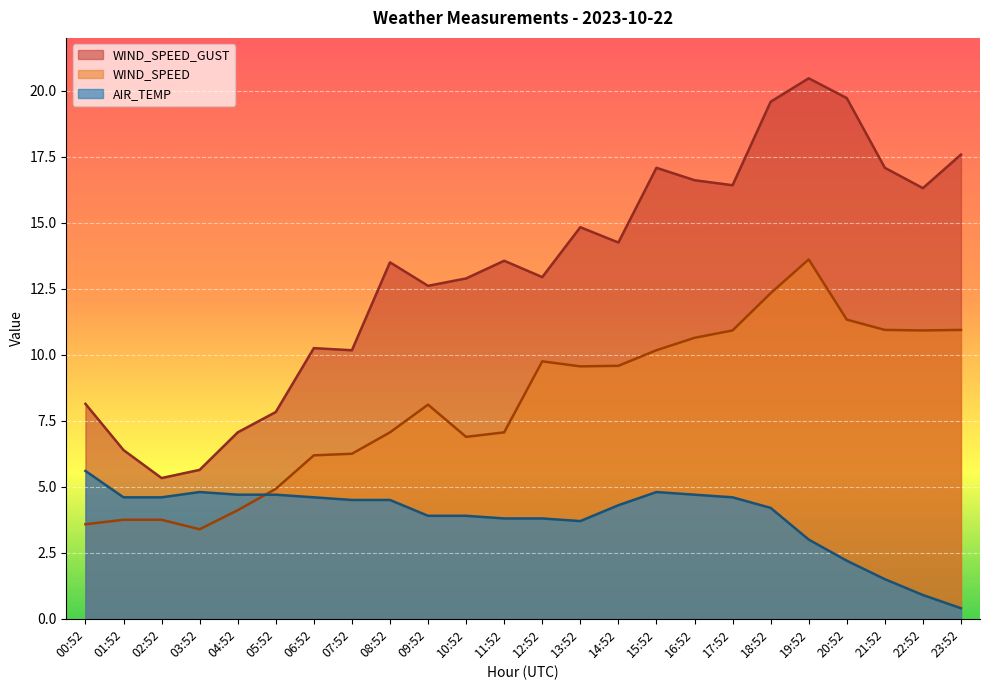

How many interior local valleys does the AIR_TEMP series have?

1